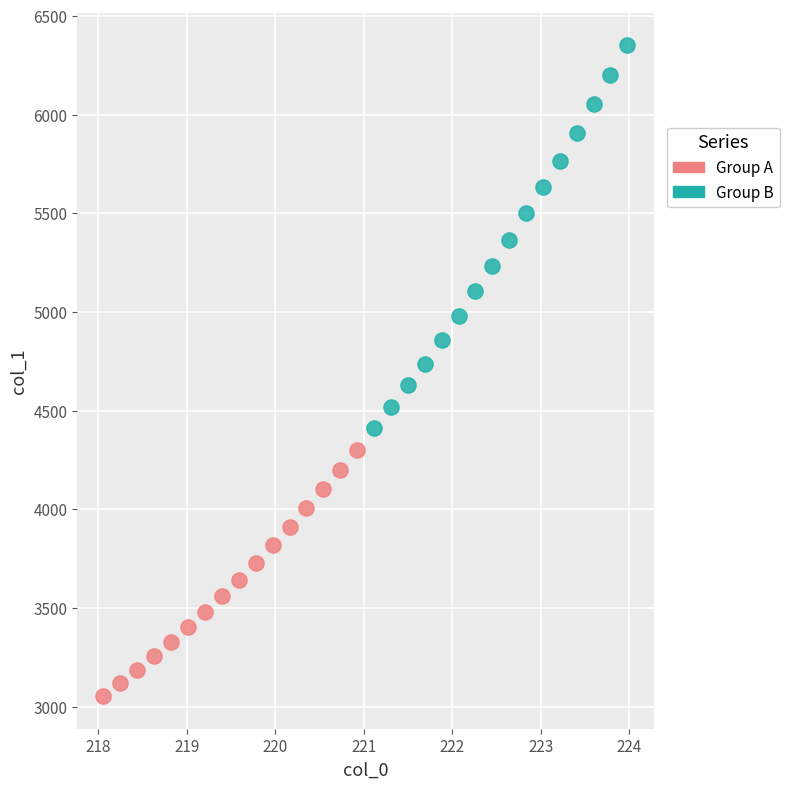

Which series has the largest Y range (max minus min)?

Group B